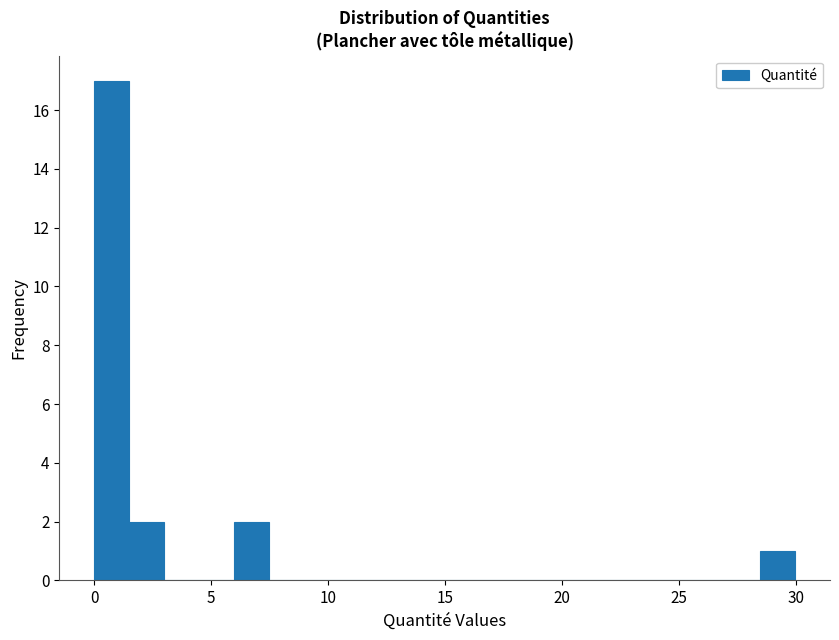

Read against the x-axis, roughly where is the centre of the tallest bar?

1.0